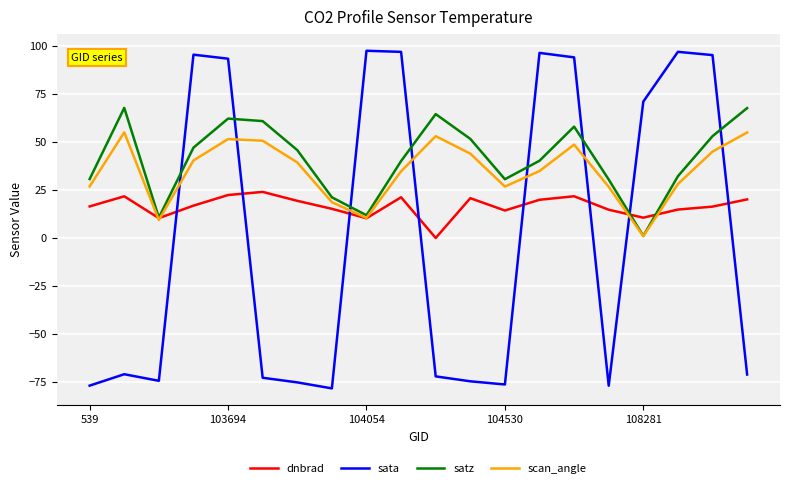

What is the greatest value displayed?

97.6